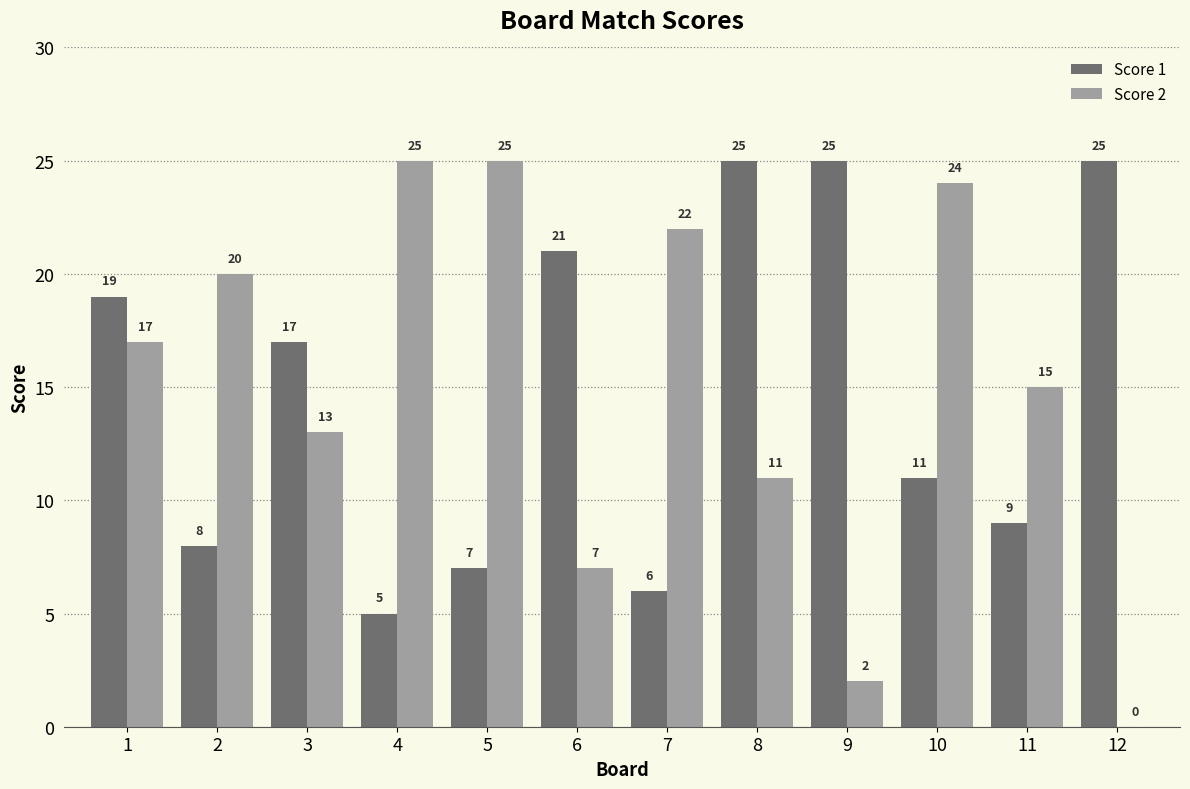

What is the sum of all Score 2 values?

181